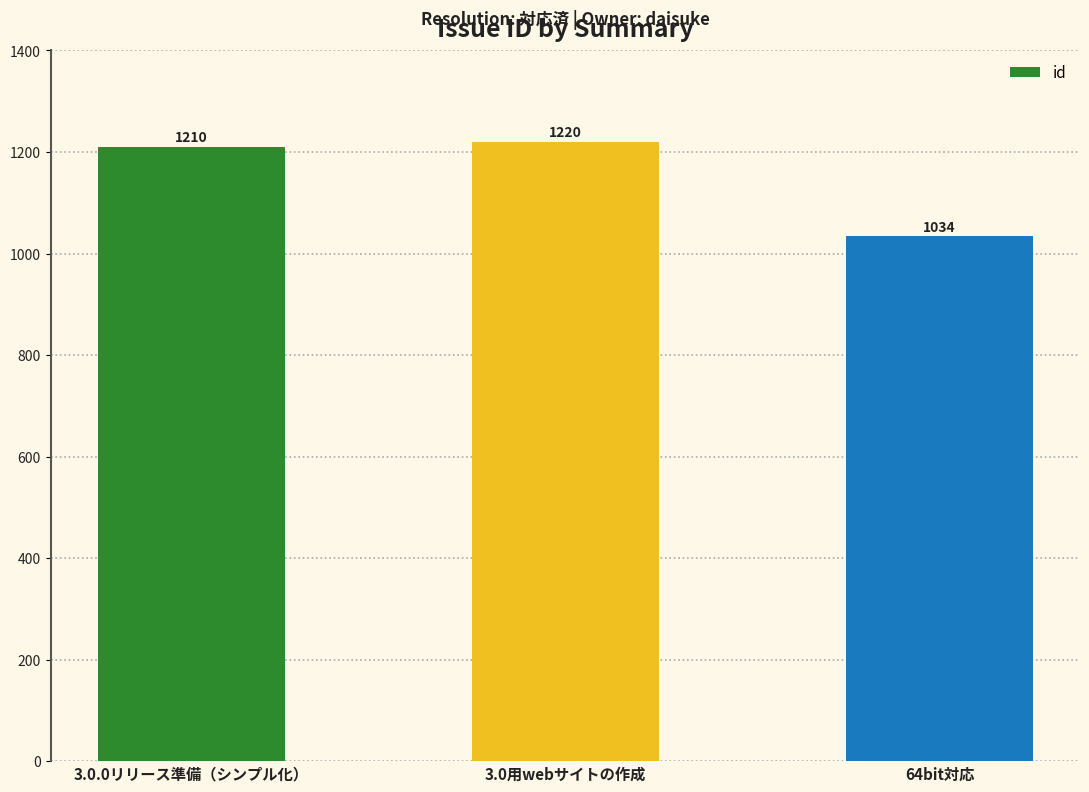

Which label corresponds to the smallest value in the chart?

64bit対応